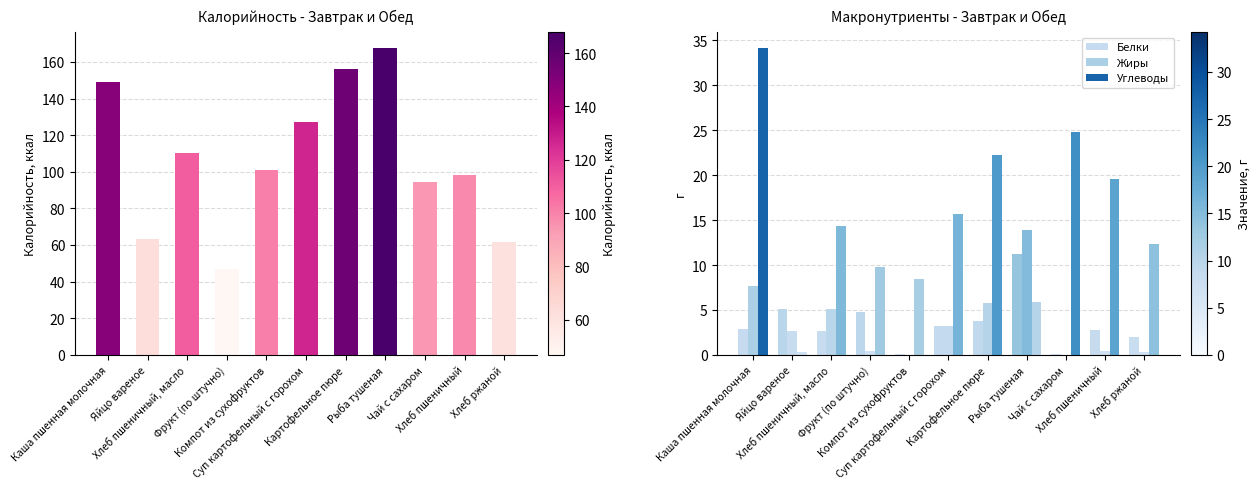

Reading left to right, what are all the values shown in this chart?

Калорийность: Каша пшенная молочная=148.8	Яйцо вареное=63.0	Хлеб пшеничный, масло=110.3	Фрукт (по штучно)=46.9	Компот из сухофруктов=101.0	Суп картофельный с горохом=127.0	Картофельное пюре=156.2	Рыба тушеная=167.8	Чай с сахаром=94.2	Хлеб пшеничный=98.0	Хлеб ржаной=61.8
Белки: Каша пшенная молочная=2.9	Яйцо вареное=5.1	Хлеб пшеничный, масло=2.6	Фрукт (по штучно)=4.8	Компот из сухофруктов=0.0	Суп картофельный с горохом=3.2	Картофельное пюре=3.8	Рыба тушеная=11.3	Чай с сахаром=0.0	Хлеб пшеничный=2.8	Хлеб ржаной=2.0
Жиры: Каша пшенная молочная=7.7	Яйцо вареное=2.6	Хлеб пшеничный, масло=5.1	Фрукт (по штучно)=0.4	Компот из сухофруктов=0.0	Суп картофельный с горохом=3.2	Картофельное пюре=5.8	Рыба тушеная=13.9	Чай с сахаром=0.0	Хлеб пшеничный=0.4	Хлеб ржаной=0.3
Углеводы: Каша пшенная молочная=34.2	Яйцо вареное=0.3	Хлеб пшеничный, масло=14.3	Фрукт (по штучно)=9.8	Компот из сухофруктов=8.4	Суп картофельный с горохом=15.7	Картофельное пюре=22.2	Рыба тушеная=5.9	Чай с сахаром=24.8	Хлеб пшеничный=19.6	Хлеб ржаной=12.3